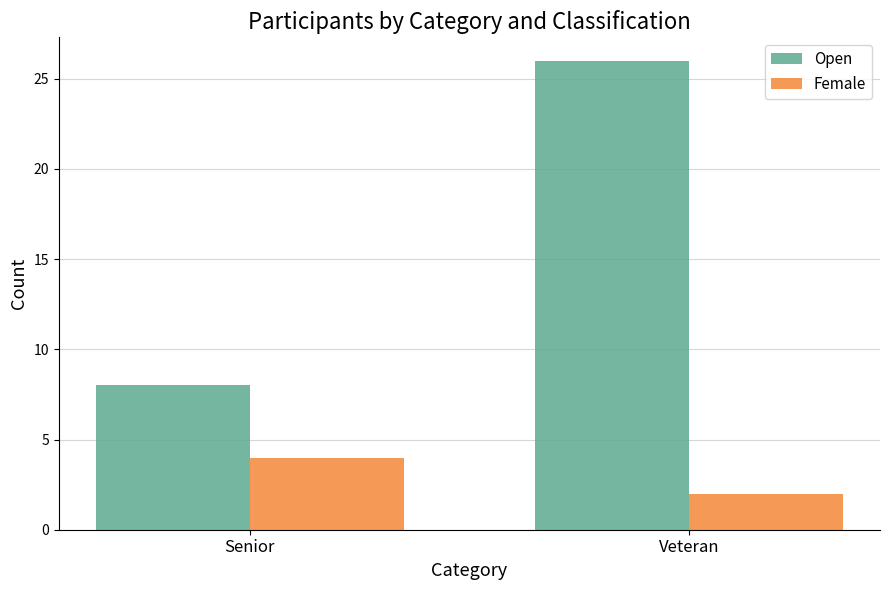

Reading left to right, what are all the values shown in this chart?

Open: Senior=8	Veteran=26
Female: Senior=4	Veteran=2